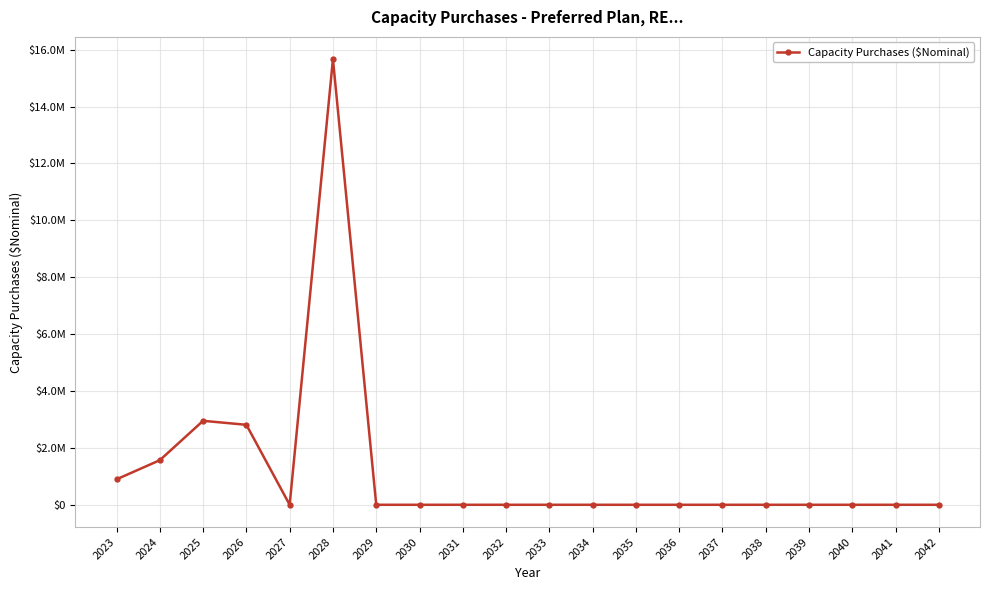

The chart shows a value of 1418332.1 at 2025. True or false?

False